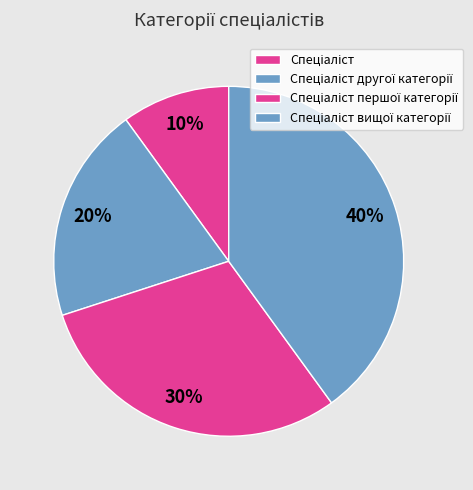

To the nearest percent, what is the difference between the largest and smallest slice percentages?

30%